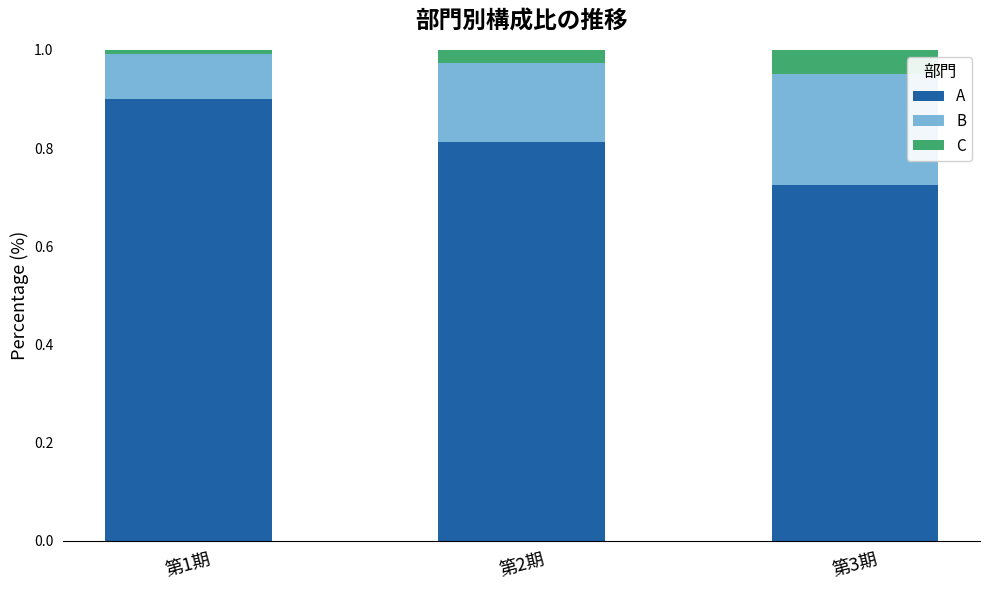

Are the bars horizontal?

No